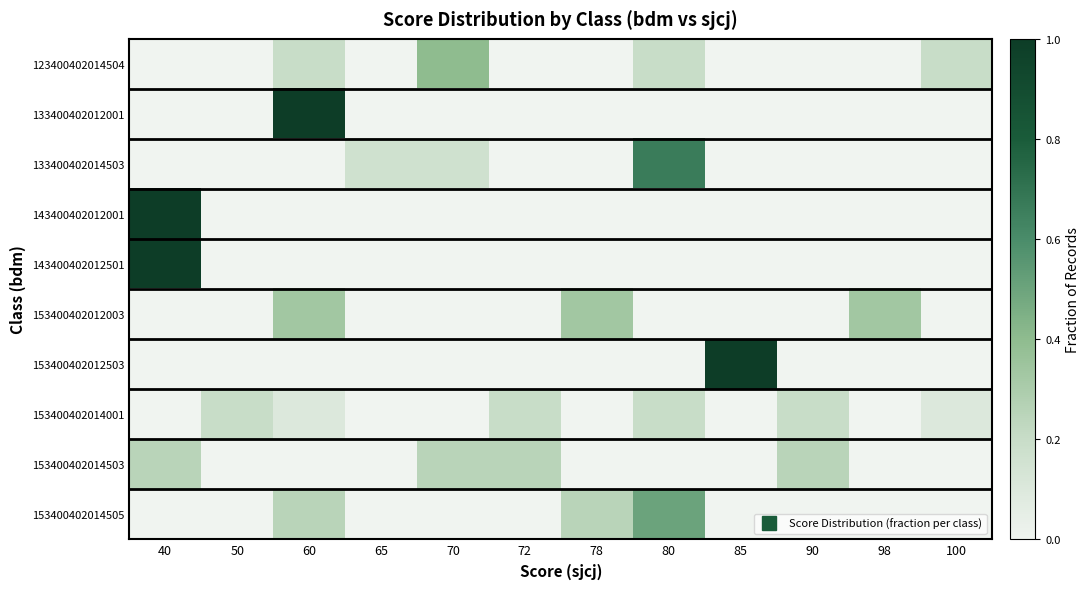

Which label corresponds to the largest value in the chart?

60